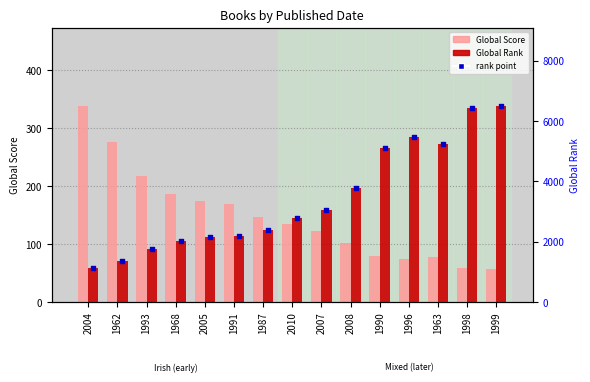

What is the total value across all series at 1963?

10560